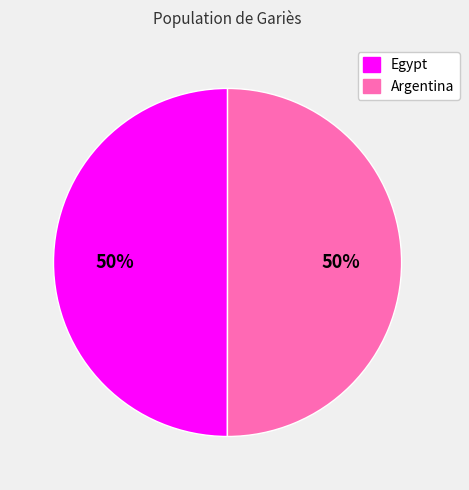

To the nearest percent, what is the average slice percentage?

50%